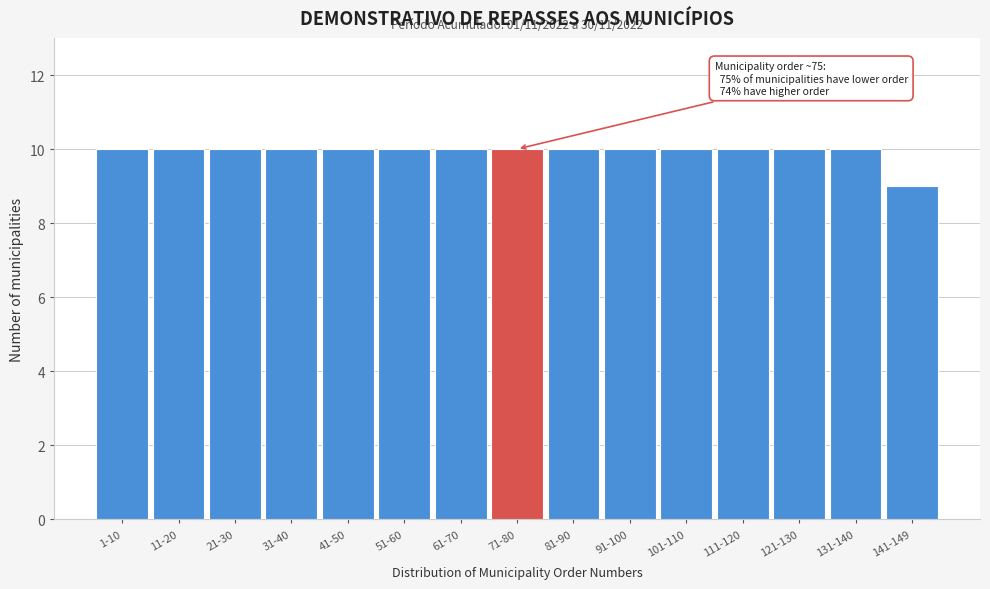

Reading left to right, transcribe all the data shown in this chart.

10	10	10	10	10	10	10	10	10	10	10	10	10	10	9